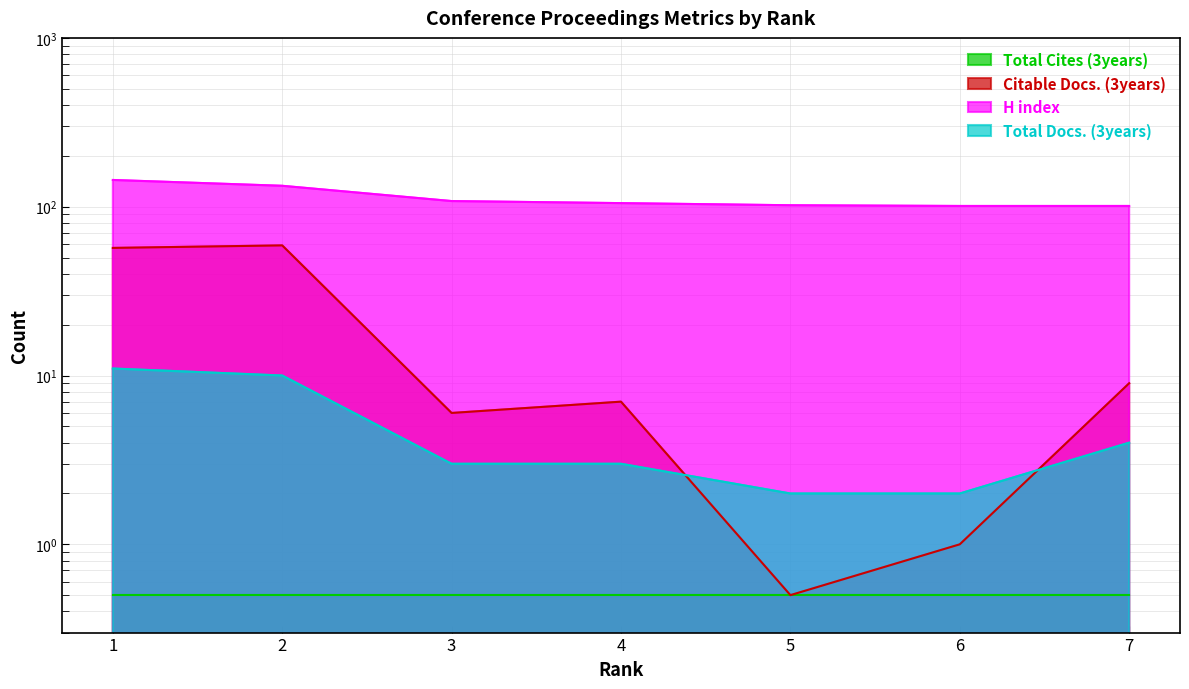

Where do Citable Docs. (3years) and Total Docs. (3years) first cross each other?

4 and 5